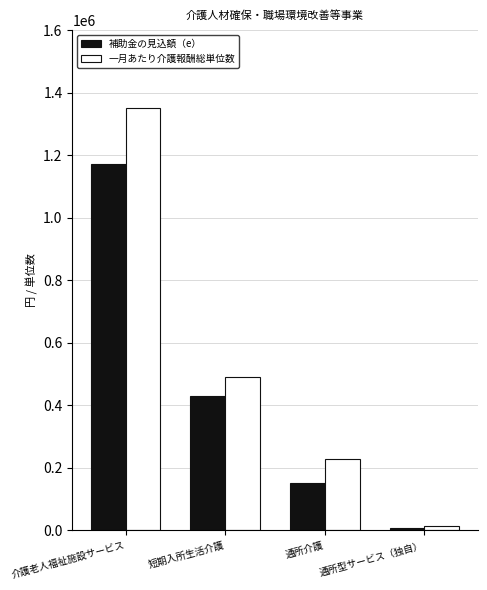

True or false: 補助金の見込額（e） has a value of 673627 at 介護老人福祉施設サービス.

False